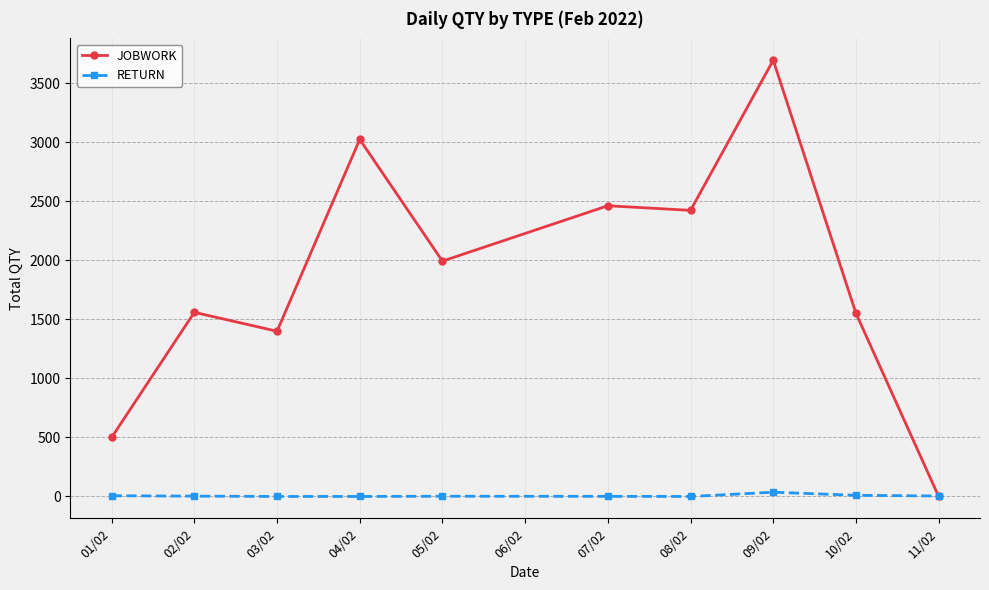

Which series has the largest total across all categories?

JOBWORK